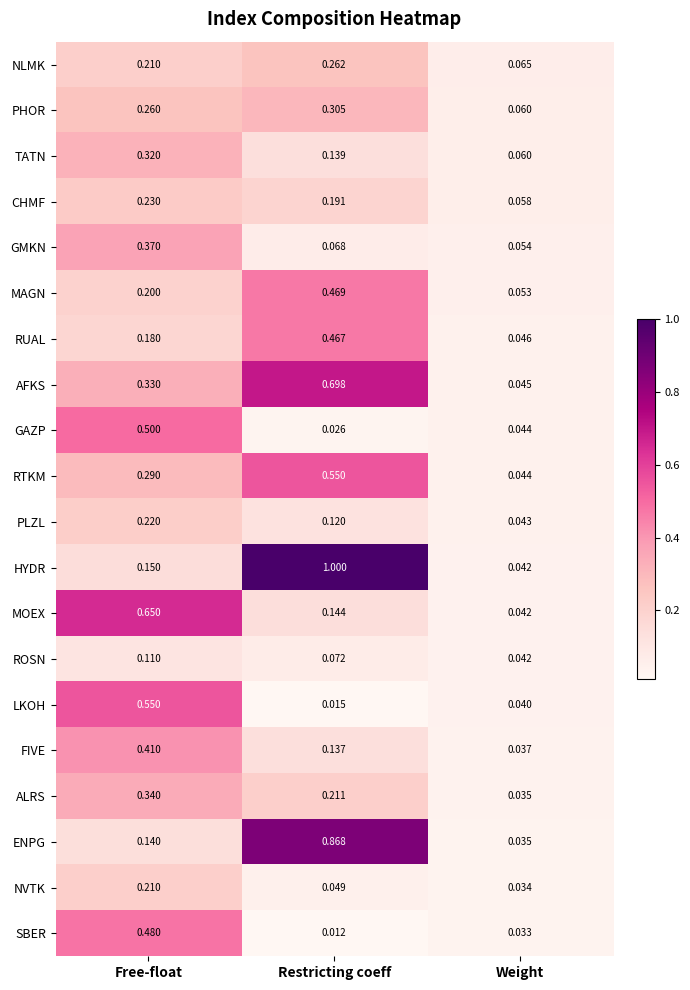

List the labels in order of MAGN value, smallest first.

Weight, Free-float, Restricting coeff